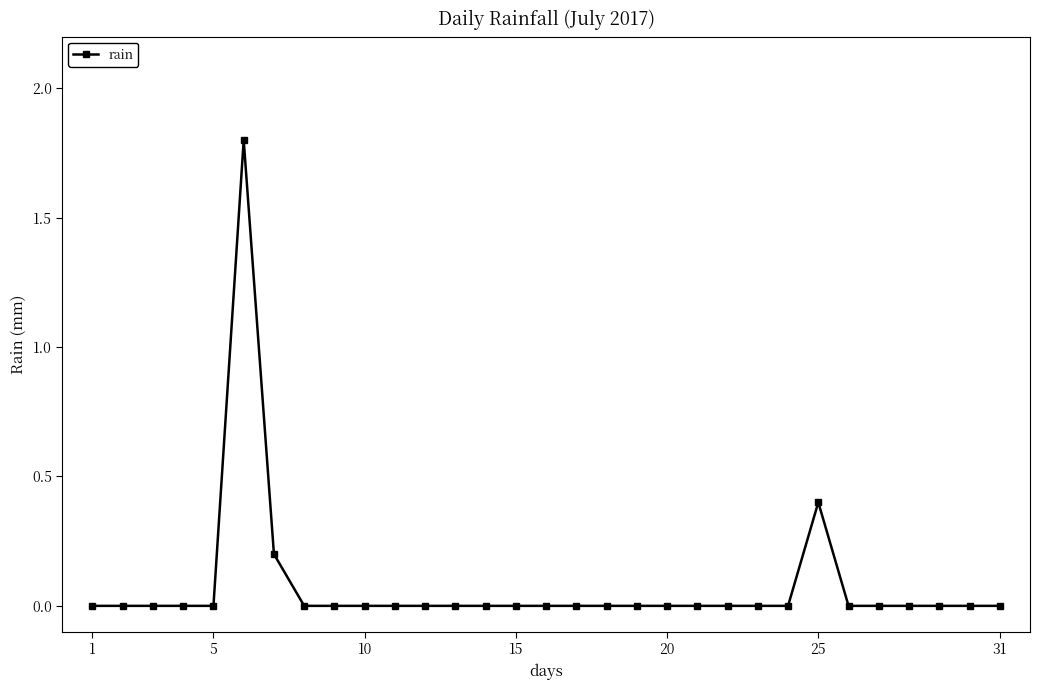

What is the sum of all values?

2.4